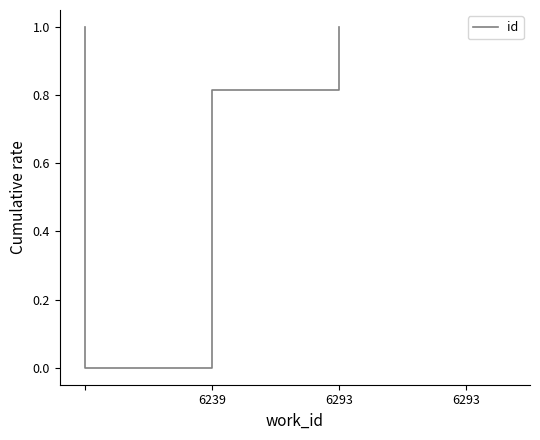

What is the value of the 1st point from the left?

1.0